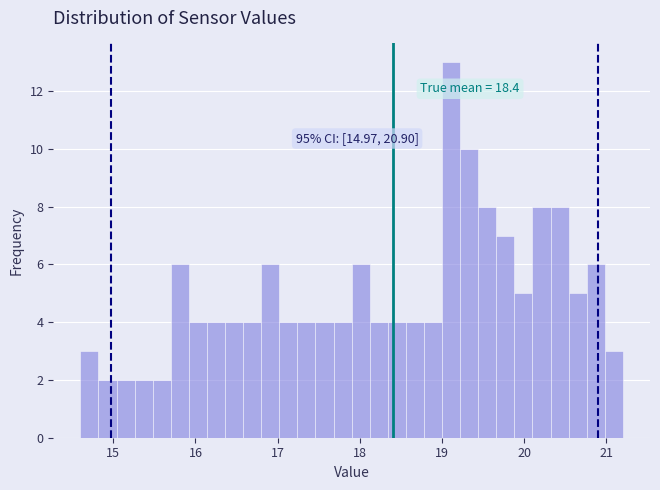

Read against the x-axis, roughly where is the centre of the tallest bar?

19.1